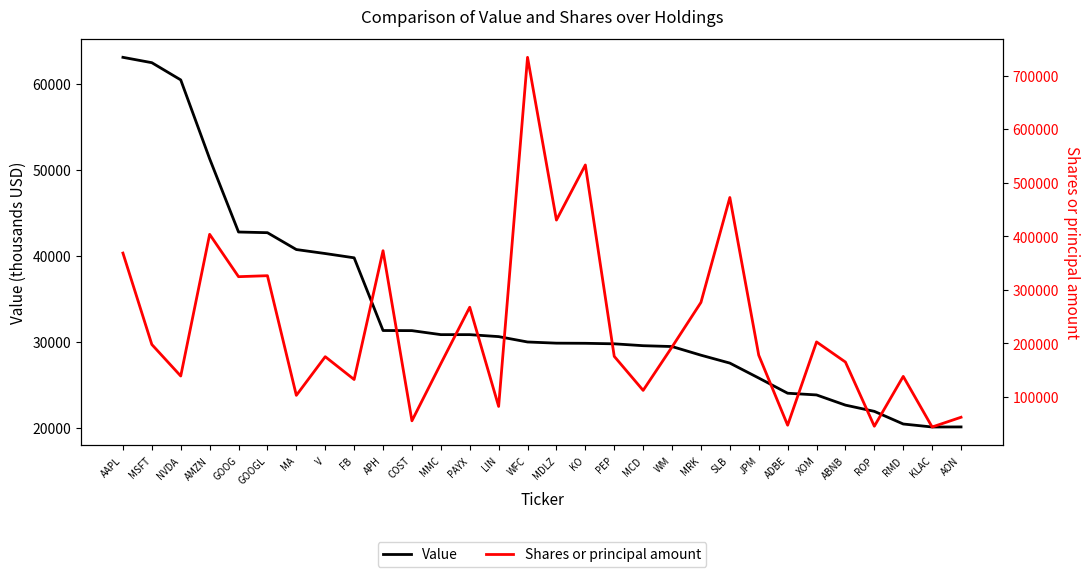

Which label corresponds to the smallest value in the chart?

KLAC